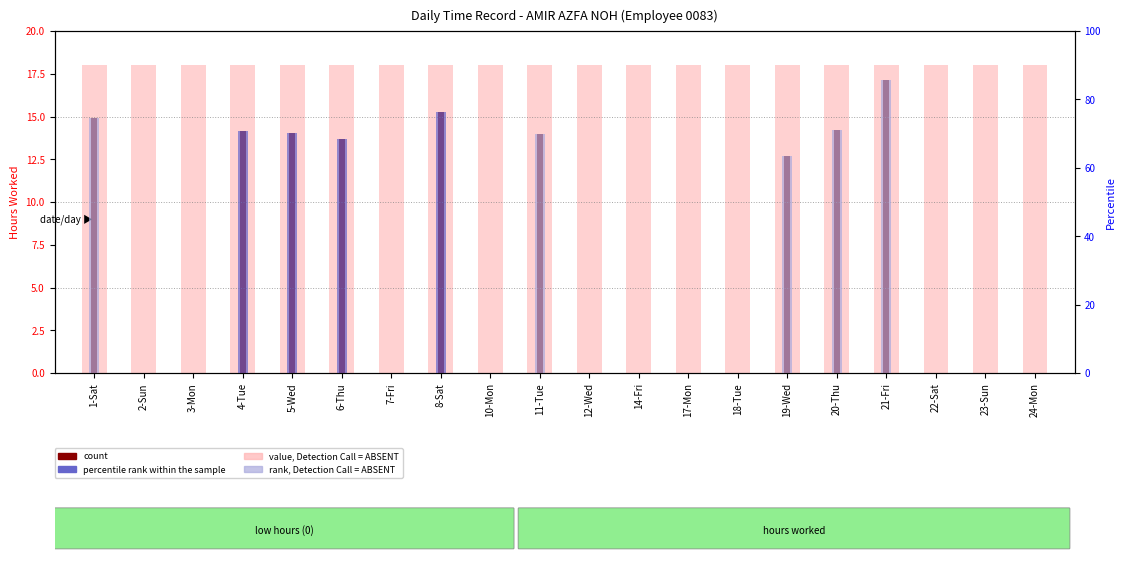

The value, Detection Call = ABSENT series shows 18.0 at 5-Wed. True or false?

True